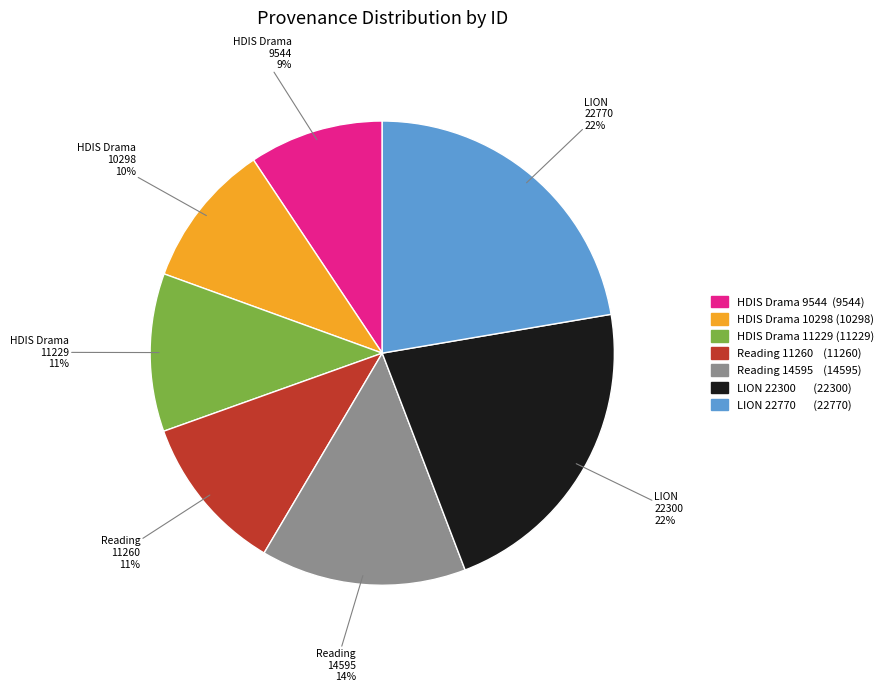

Is there any slice that represents more than half of the pie?

No